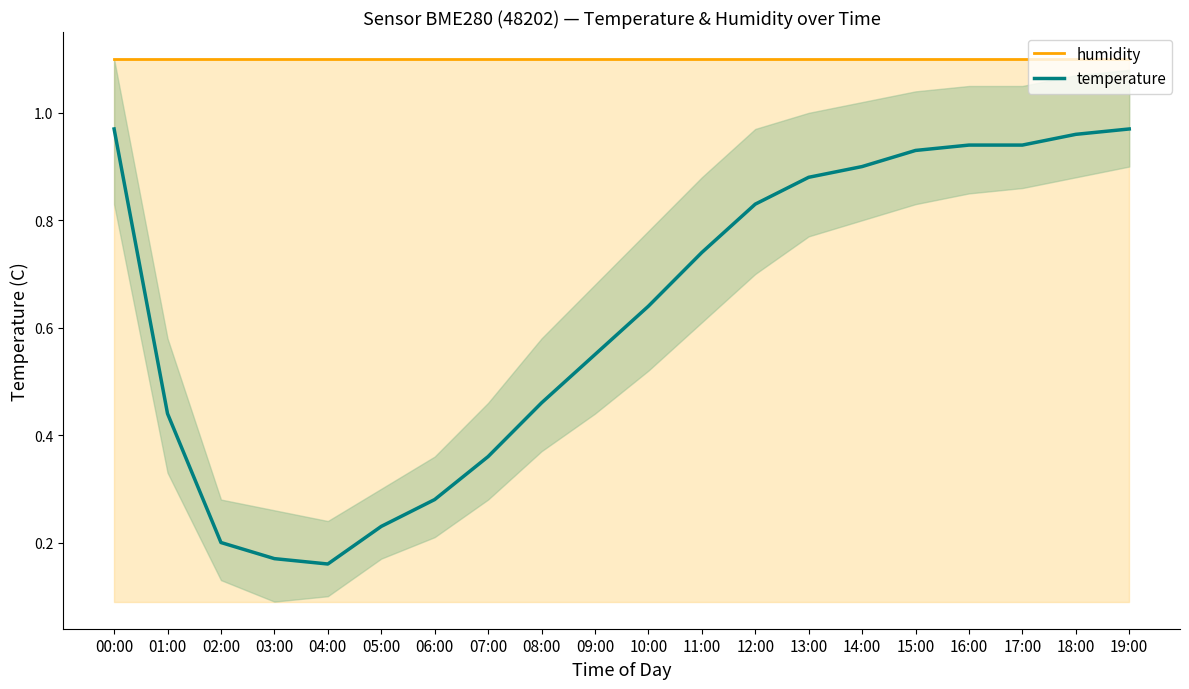

Between 06:00 and 18:00, which series saw the biggest shift?

temperature